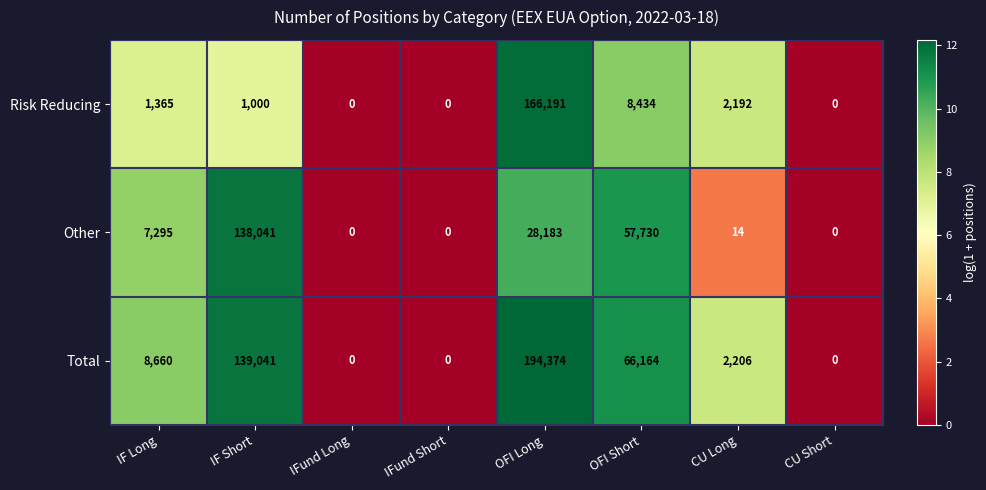

Which label corresponds to the largest value in the chart?

OFI Long